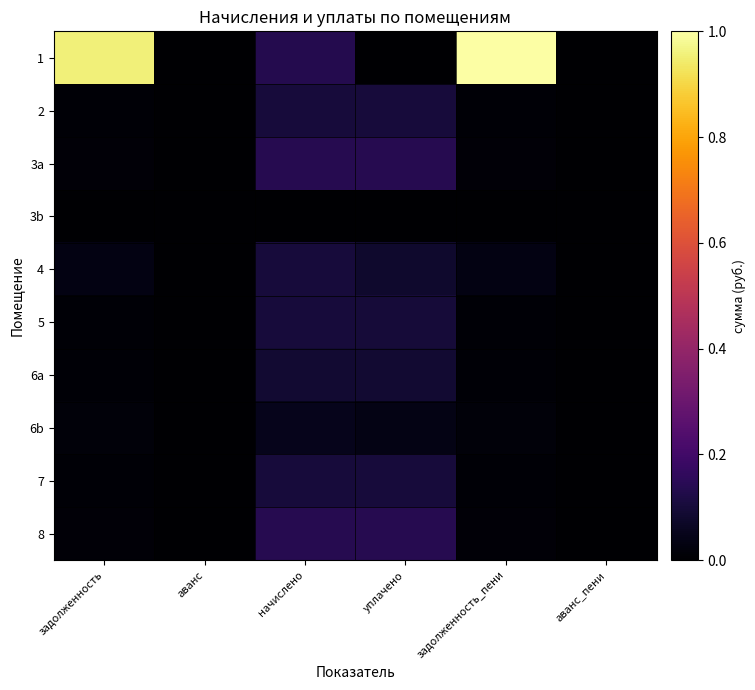

Which has a higher value, задолженность or аванс?

задолженность